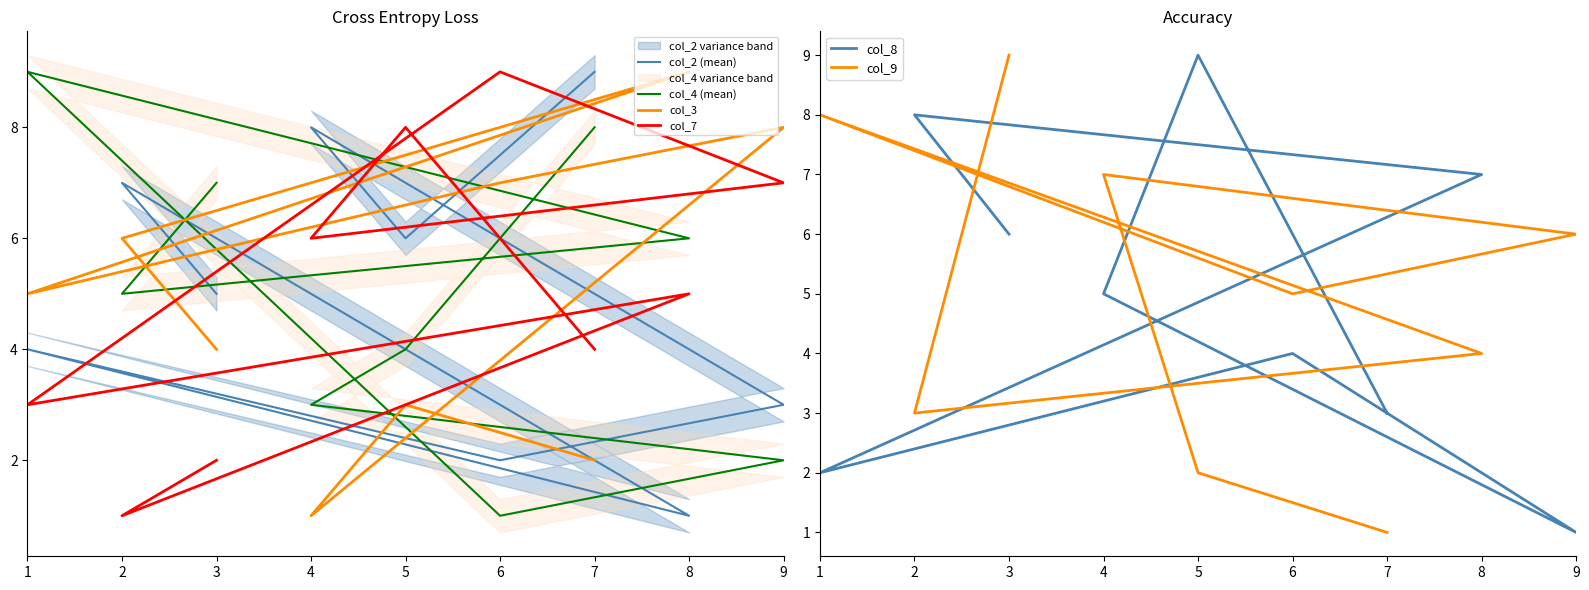

Which has a higher value, 1 or 6?

1